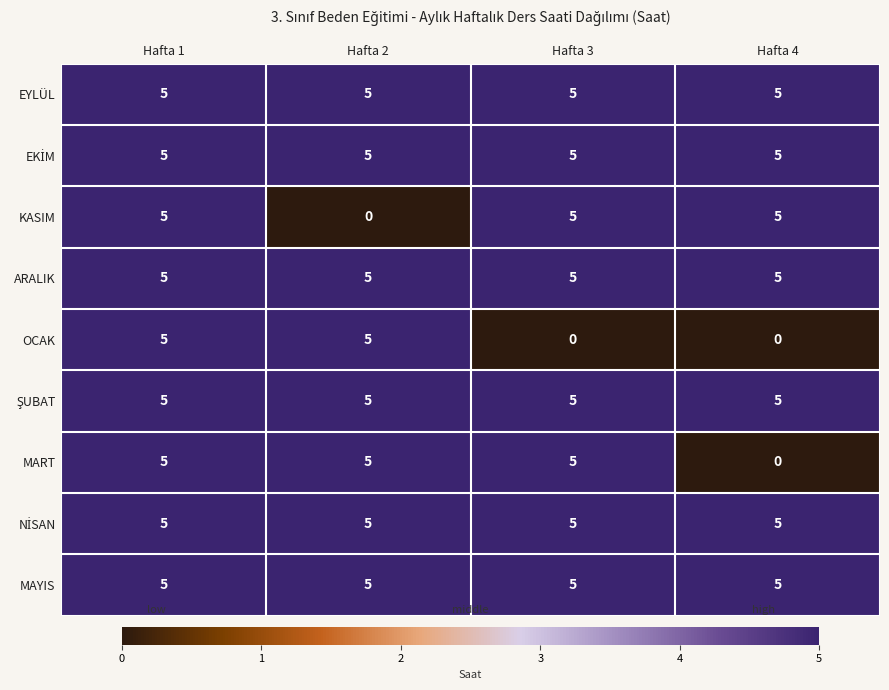

What is the total value across all series at Hafta 1?

45